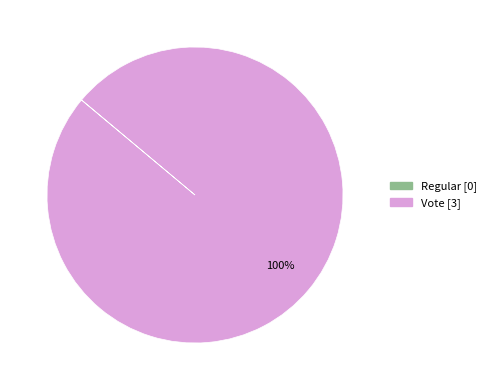

To the nearest percent, what is the difference between the largest and smallest slice percentages?

100%